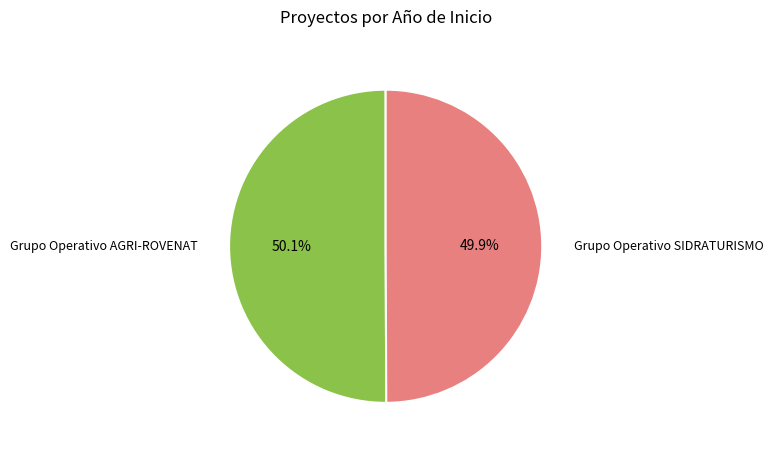

Is there any slice that represents more than half of the pie?

Yes